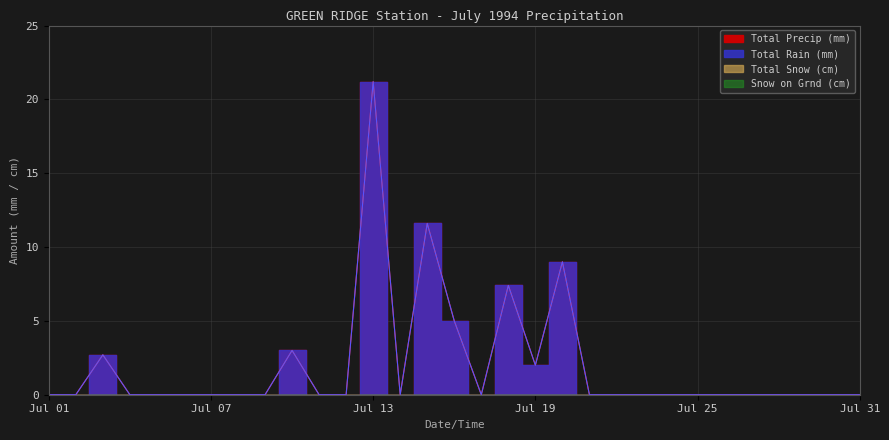

Between 1994-07-11 and 1994-07-29, which series saw the biggest shift?

Total Rain (mm)